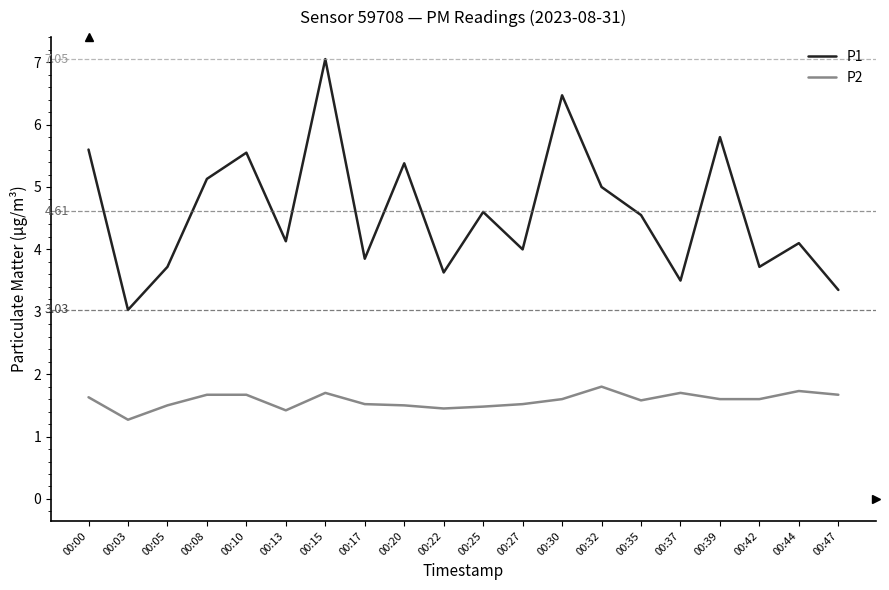

Which series has the largest range (max minus min)?

P1